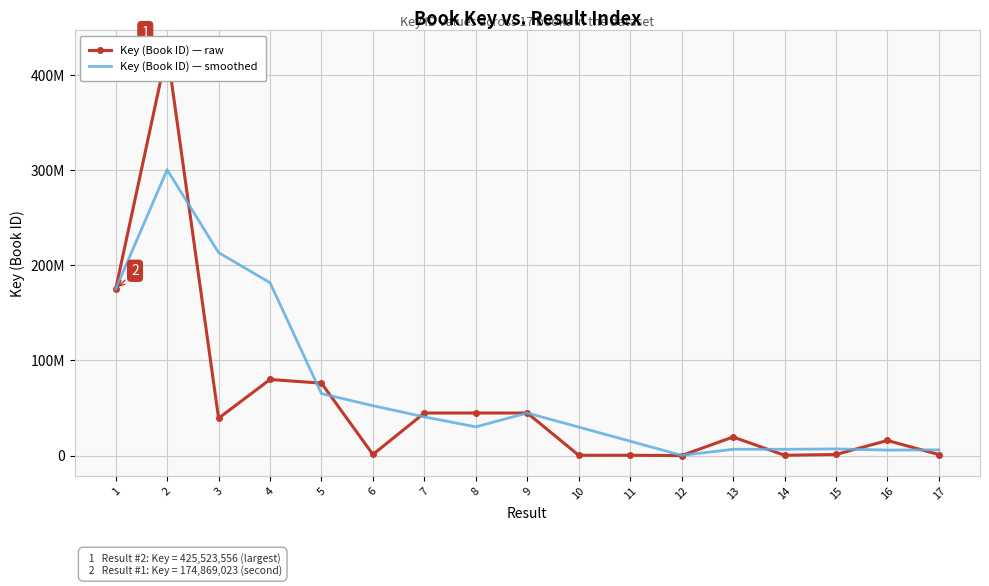

Reading left to right, list all the values displayed in this chart.

Key (Book ID) — raw: 1=174869023.0	2=425523556.0	3=39214697.0	4=79927160.0	5=76053639.0	6=1149608.0	7=44716456.0	8=44717569.0	9=44717132.0	10=326506.0	11=335599.0	12=6666.0	13=19535829.0	14=326502.0	15=1149605.0	16=15852478.0	17=1086209.0
Key (Book ID) — smoothed: 1=174869023.0	2=300196289.5	3=213202425.3	4=181555137.7	5=65065165.3	6=52376802.3	7=40639901.0	8=30194544.3	9=44717052.3	10=29920402.3	11=15126412.3	12=222923.7	13=6626031.3	14=6622999.0	15=7003978.7	16=5776195.0	17=6029430.7